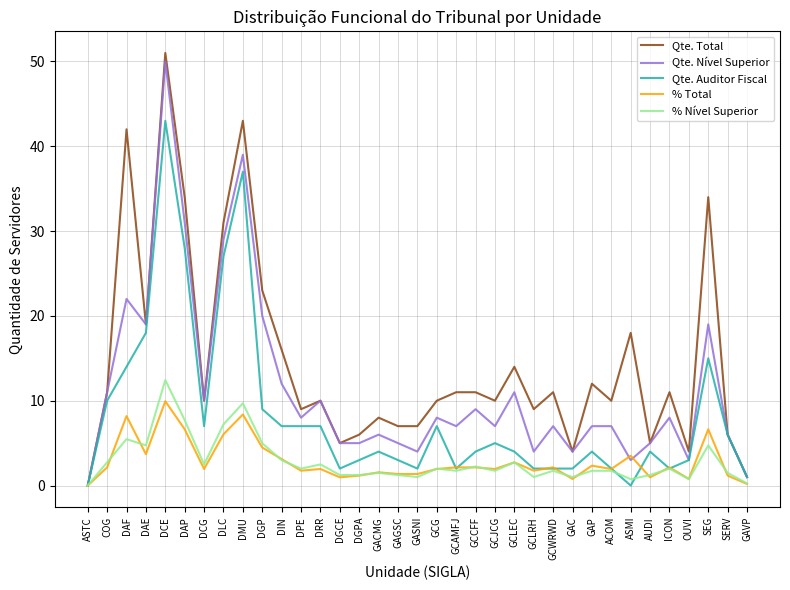

How many lines are shown in the chart?

5